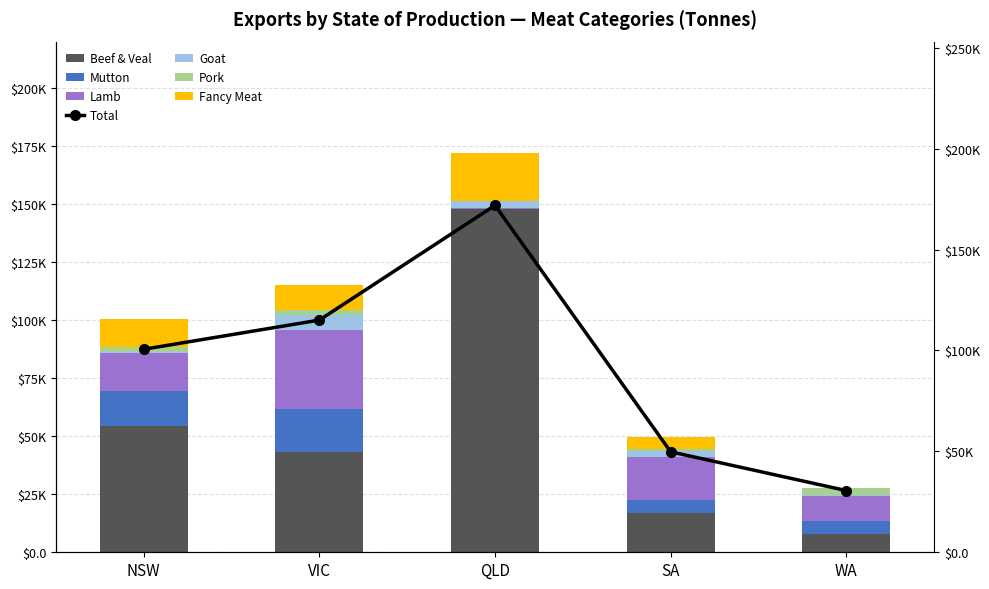

Between VIC and QLD, which is larger?

QLD